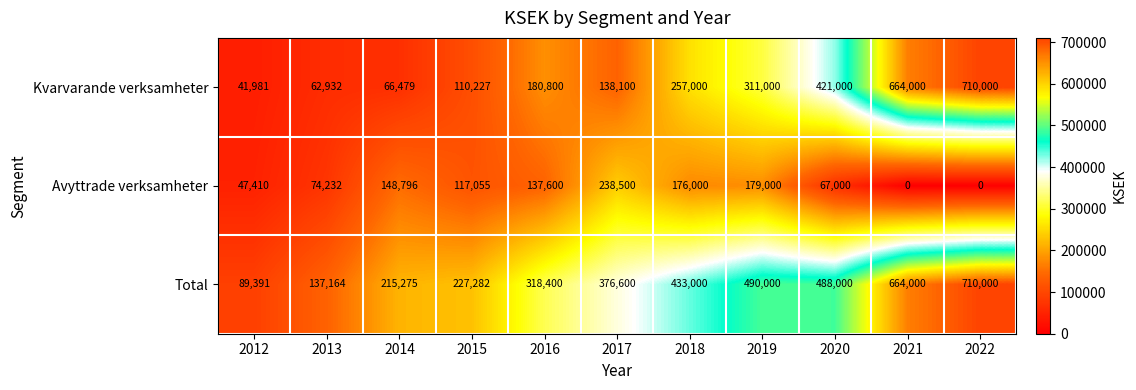

What is the approximate value of Total at 2017, to the nearest 100?

376600